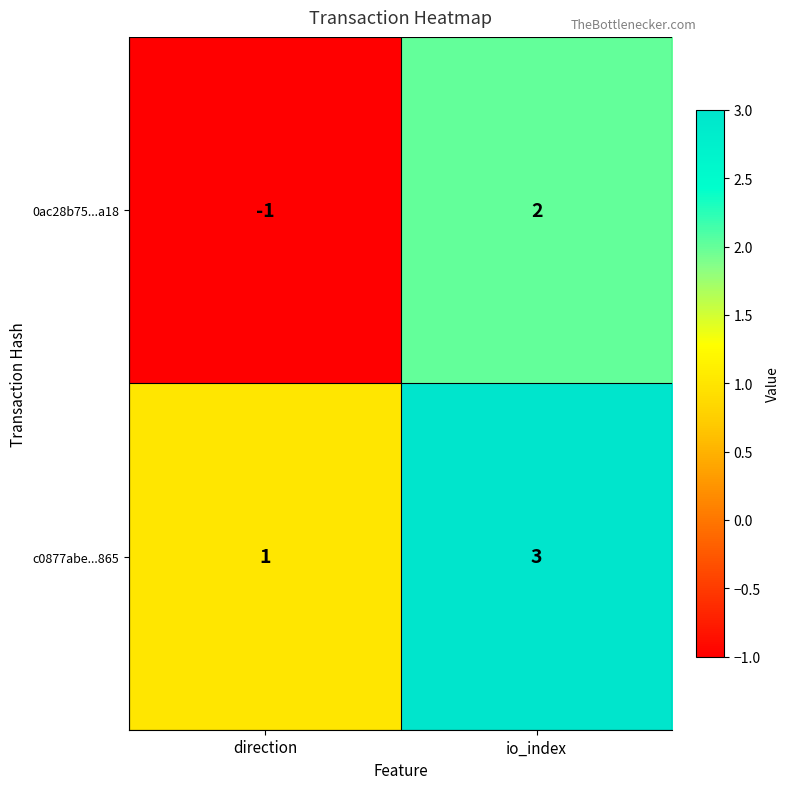

What is the greatest value displayed?

3